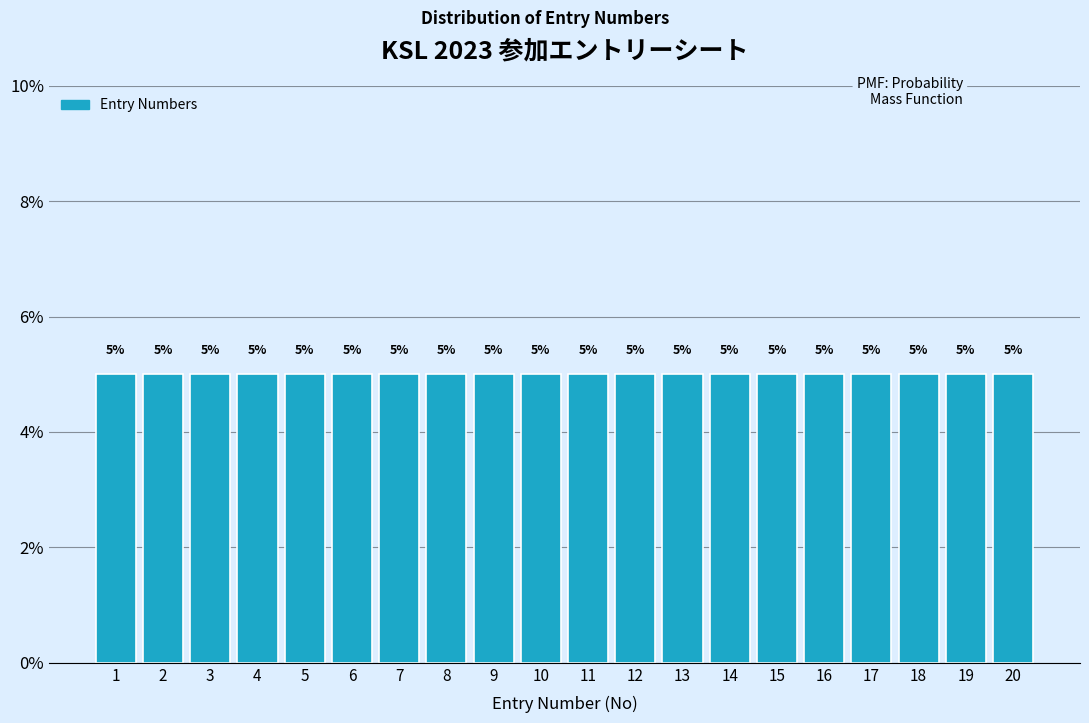

How tall is the bar that spans 13.5 to 14.5 on the x-axis?

5